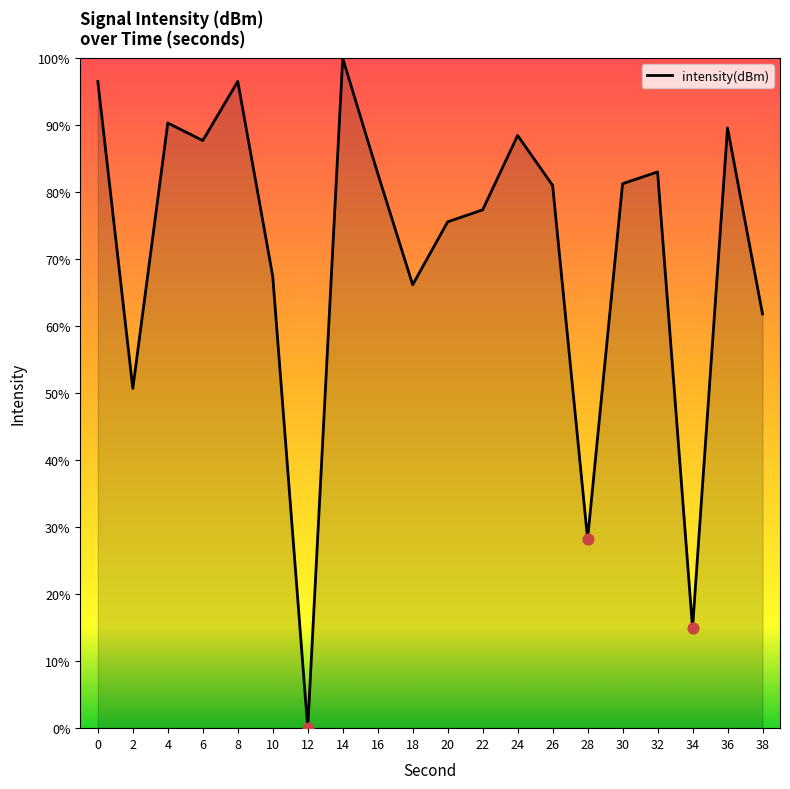

What is the change in value from 8 to 16?

-13.7